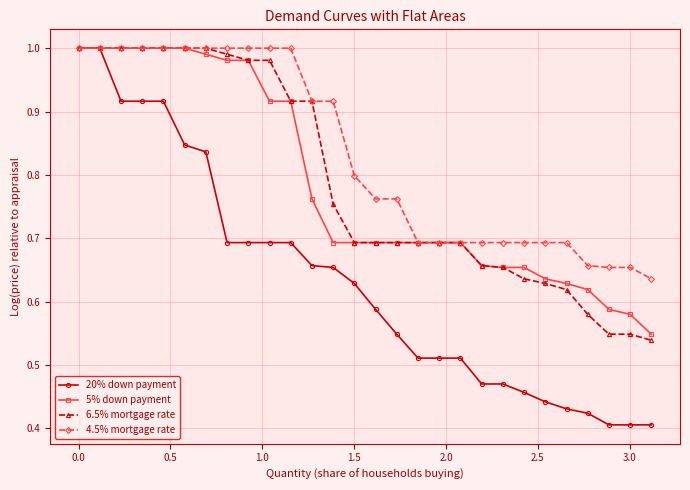

Which series has the widest spread of values?

20% down payment